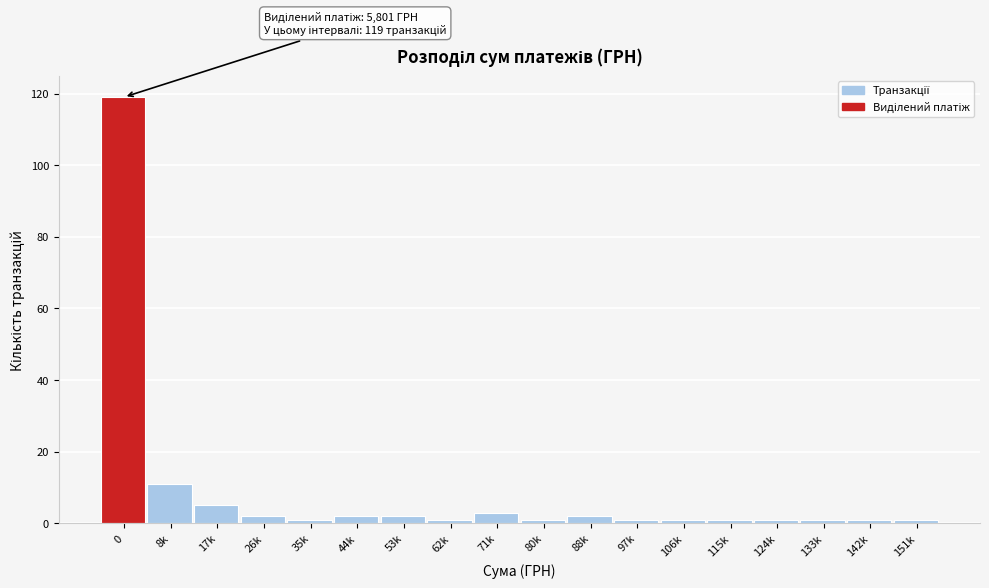

Reading left to right, list all the values displayed in this chart.

0=119	8k=11	17k=5	26k=2	35k=1	44k=2	53k=2	62k=1	71k=3	80k=1	88k=2	97k=1	106k=1	115k=1	124k=1	133k=1	142k=1	151k=1